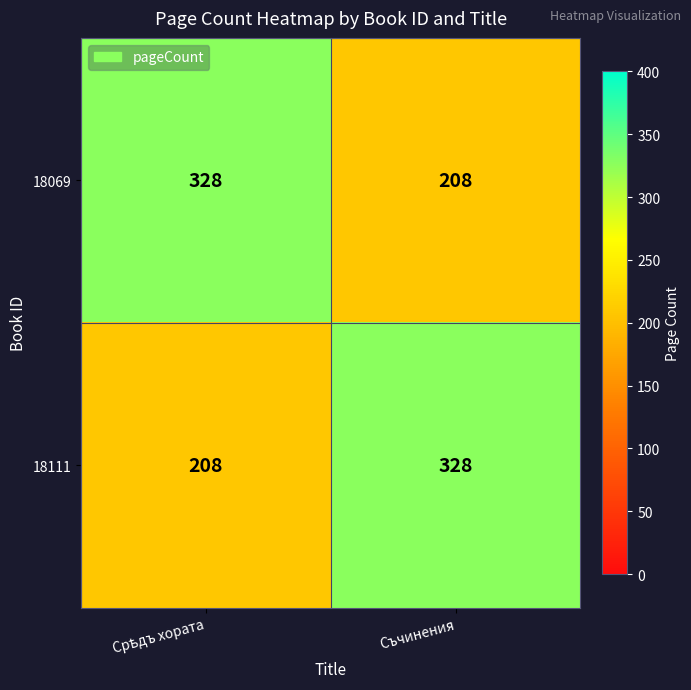

Reading left to right, what are all the values shown in this chart?

18069: 328	208
18111: 208	328